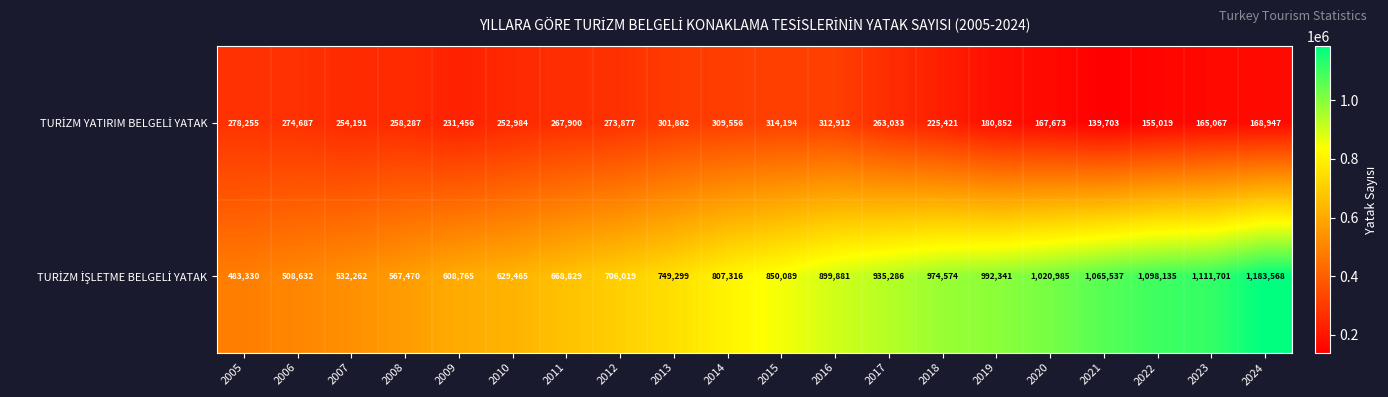

At how many categories does at least one series exceed 907112?

8